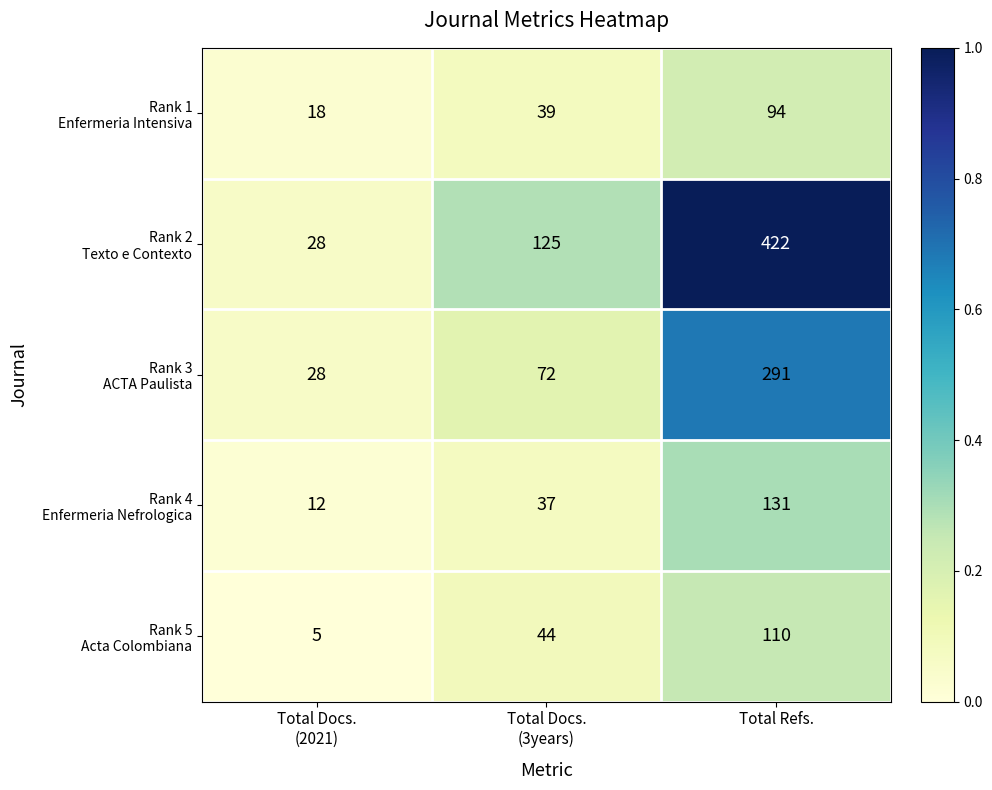

What is the maximum value shown in the chart?

422